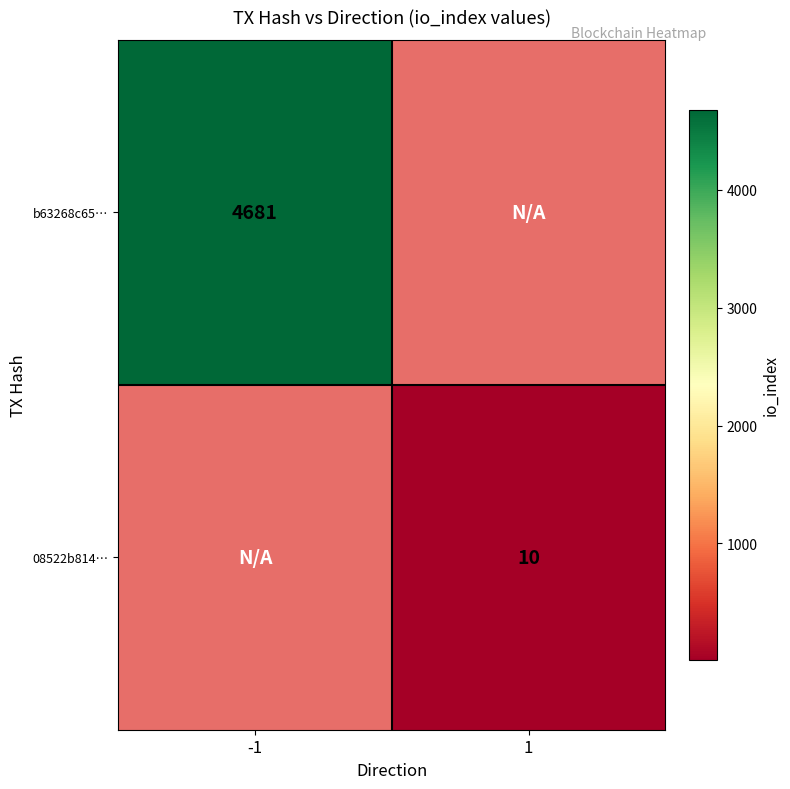

How many categories are shown in the chart?

2